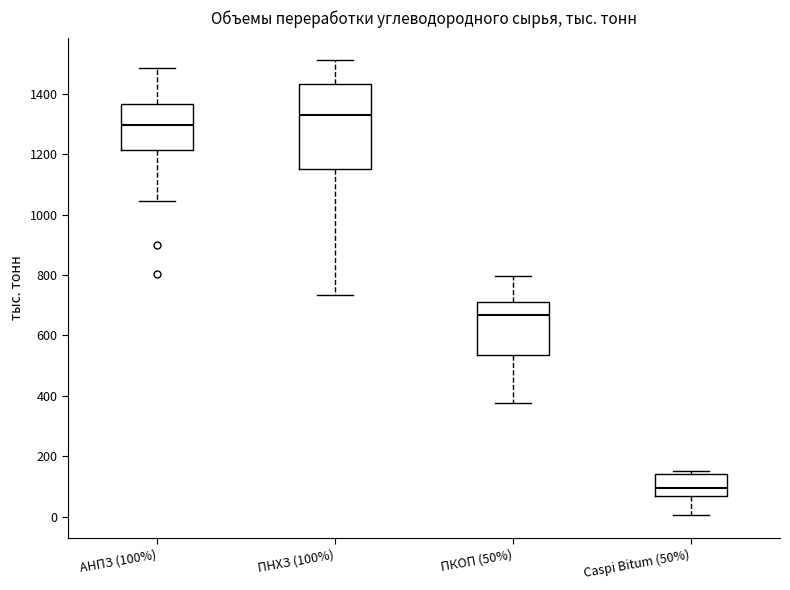

Reading left to right, read every box against the y-axis: the position of its median line, the range the box covers, and the ends of its whiskers. The values are not printed on the chart, so give them approximately, as read against the axis.

АНПЗ (100%): median 1300, box 1220 to 1360, whiskers 1040 to 1480
ПНХЗ (100%): median 1340, box 1160 to 1440, whiskers 740 to 1520
ПКОП (50%): median 660, box 540 to 720, whiskers 380 to 800
Caspi Bitum (50%): median 100, box 60 to 140, whiskers 0 to 160